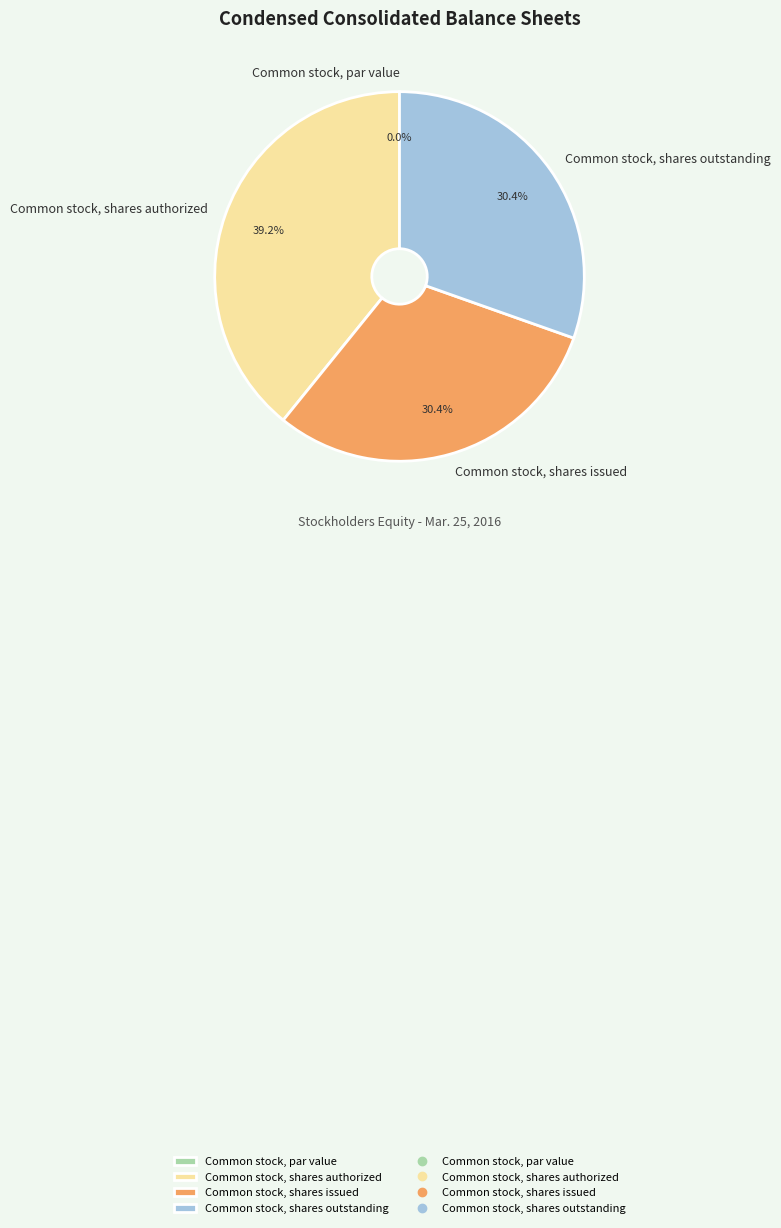

Count the number of slices in the pie.

4